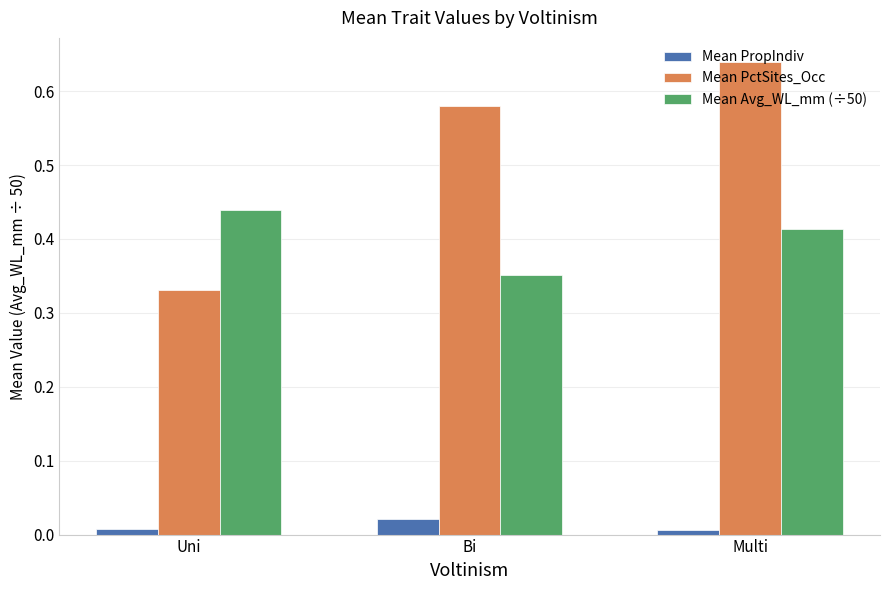

List the series in order of their peak value, lowest first.

Mean PropIndiv, Mean Avg_WL_mm (÷50), Mean PctSites_Occ